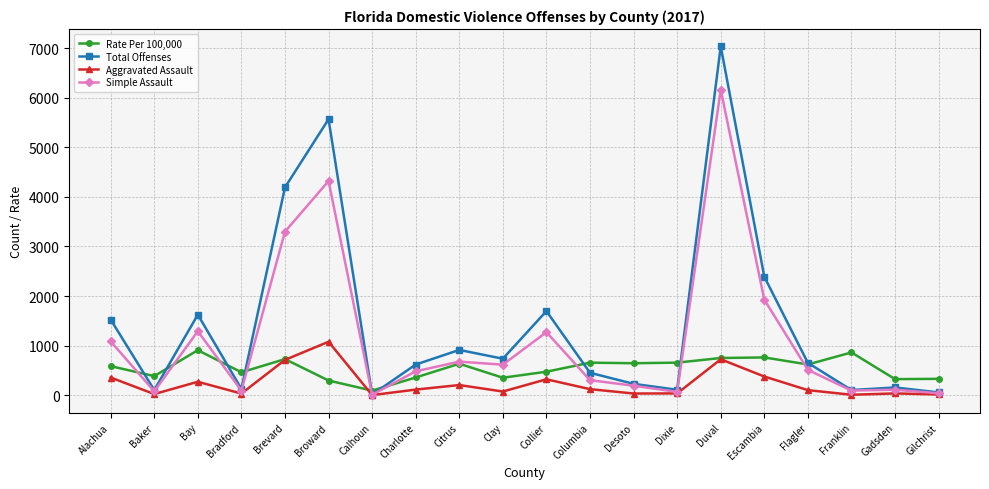

Which series has the largest total across all categories?

Total Offenses